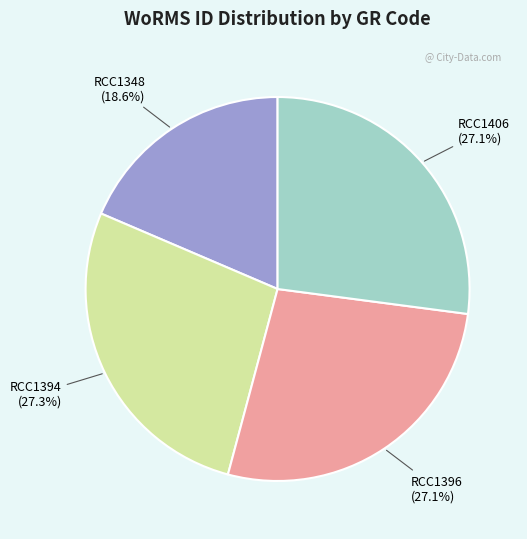

Does any single category account for the majority?

No